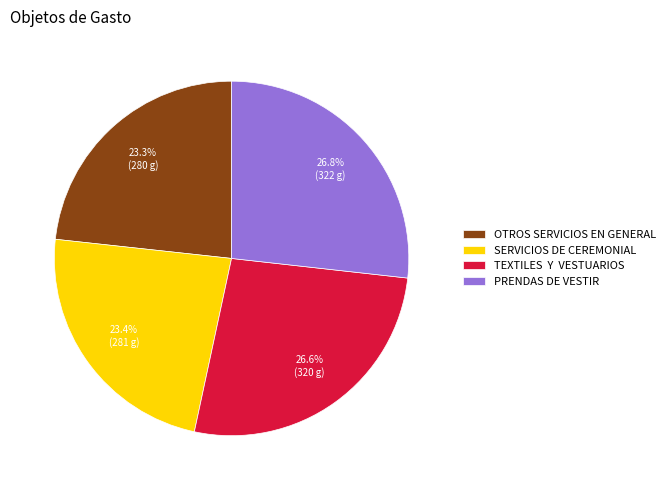

Which has a higher value, SERVICIOS DE CEREMONIAL or PRENDAS DE VESTIR?

PRENDAS DE VESTIR